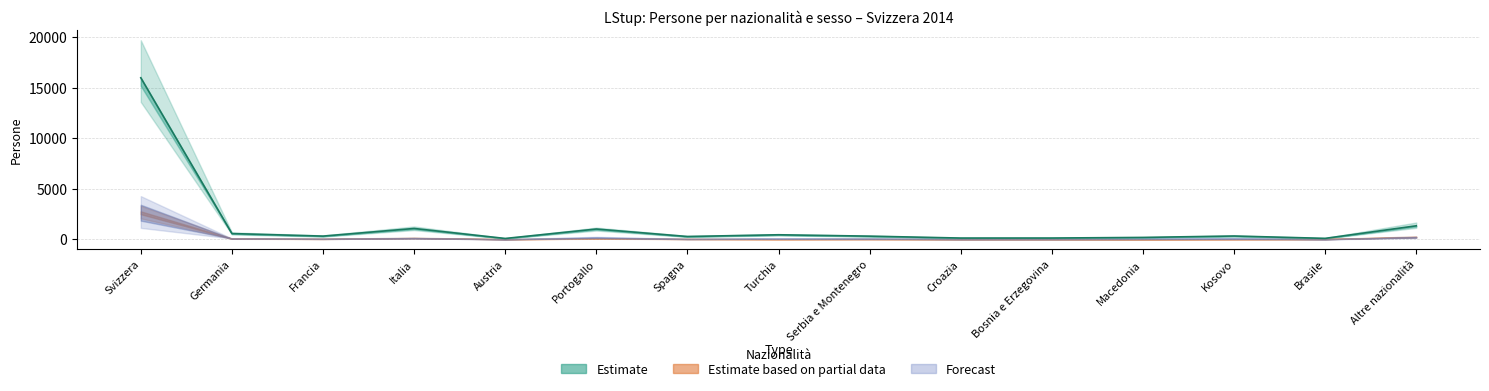

Which label corresponds to the smallest value in the chart?

Austria